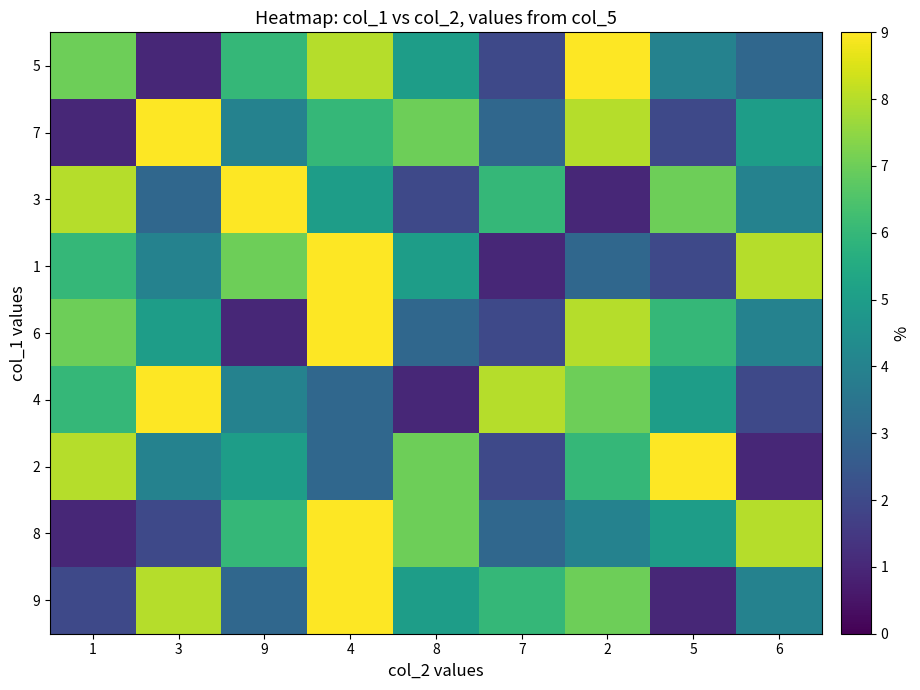

At which category does the chart reach its minimum across all series?

3